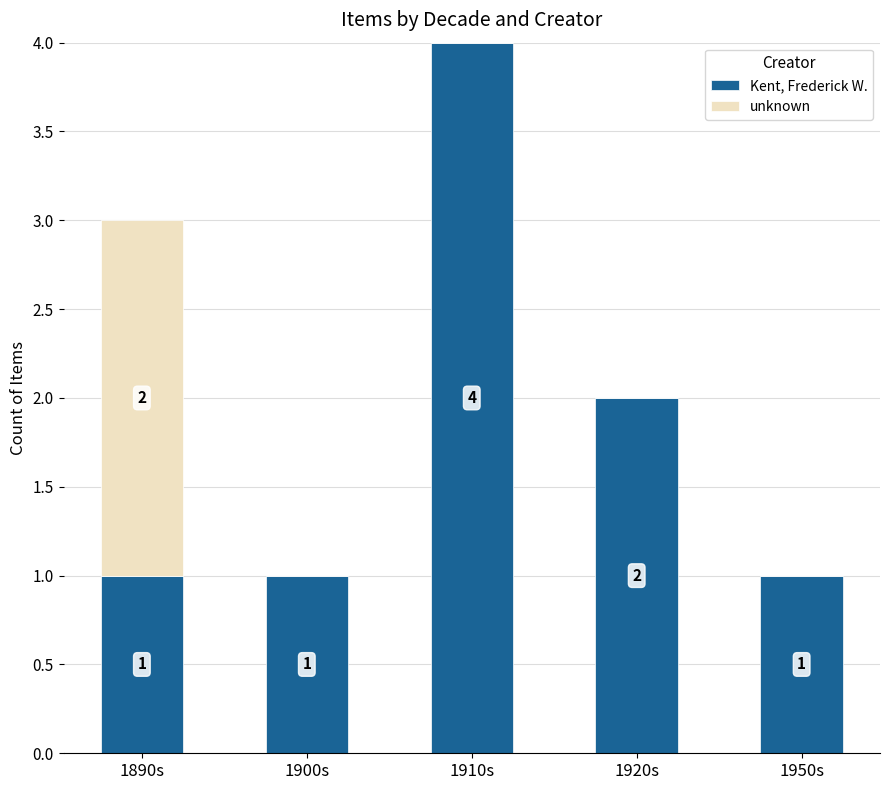

True or false: Kent, Frederick W. has a value of 3 at 1920s.

False